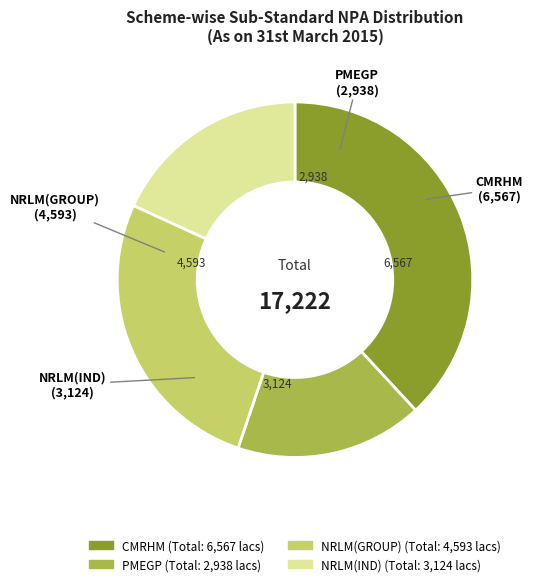

Combined, do NRLM(IND) and CMRHM account for over 50%?

Yes